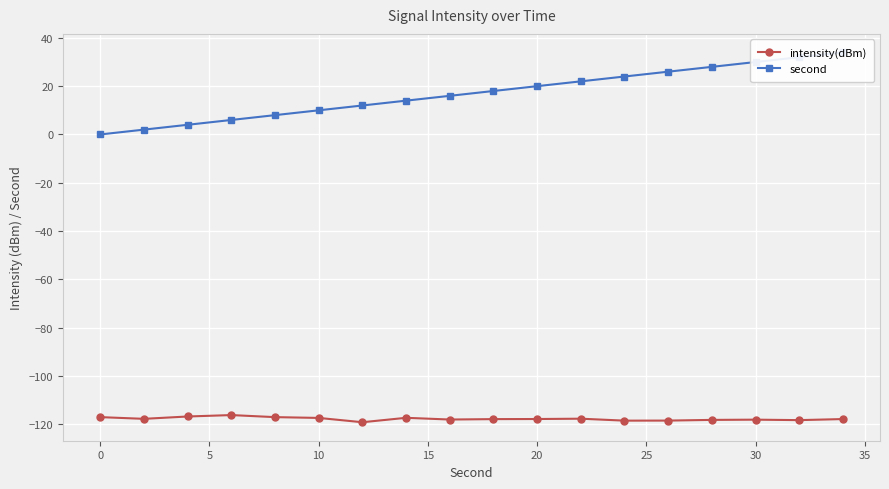

What is the difference between the maximum and minimum values in the second series?

34.0